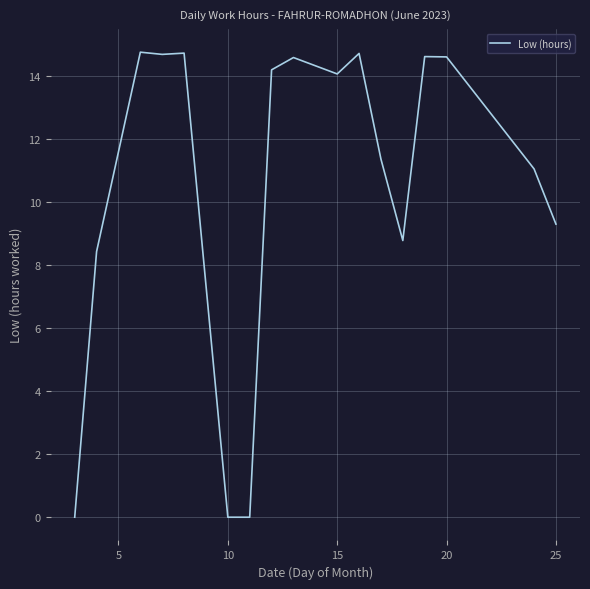

What is the greatest value displayed?

14.7